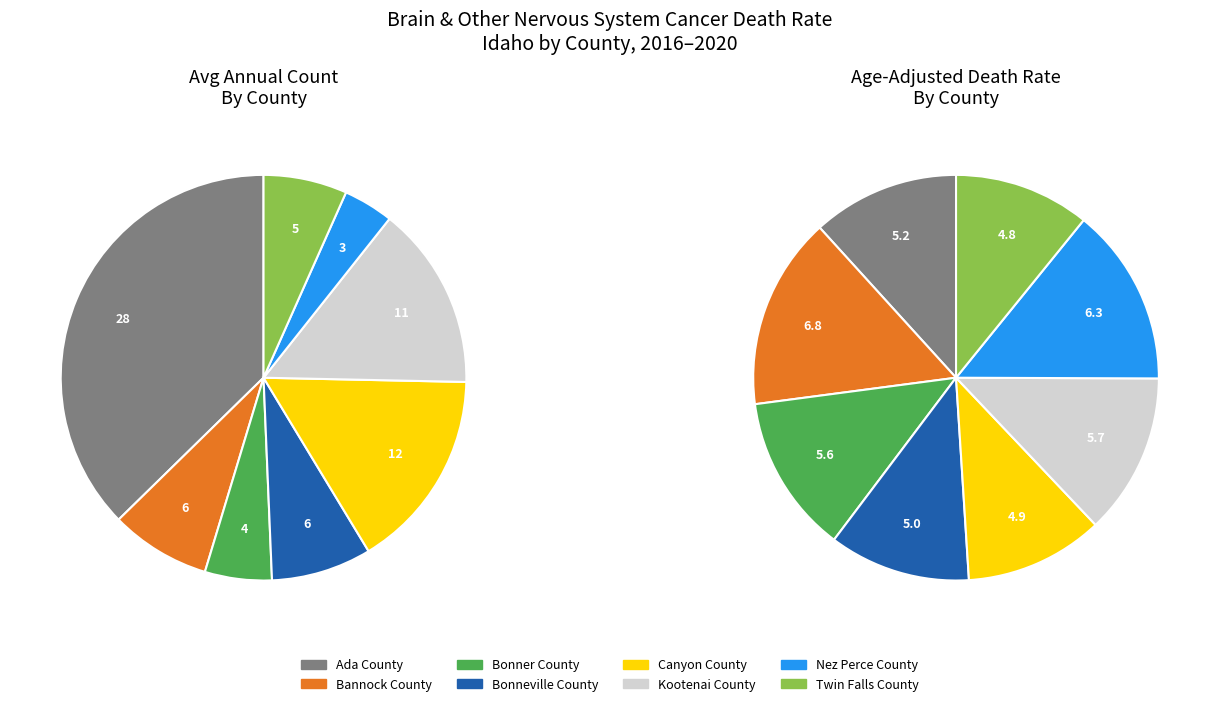

What percentage is the Bannock County slice, to the nearest percent?

8%